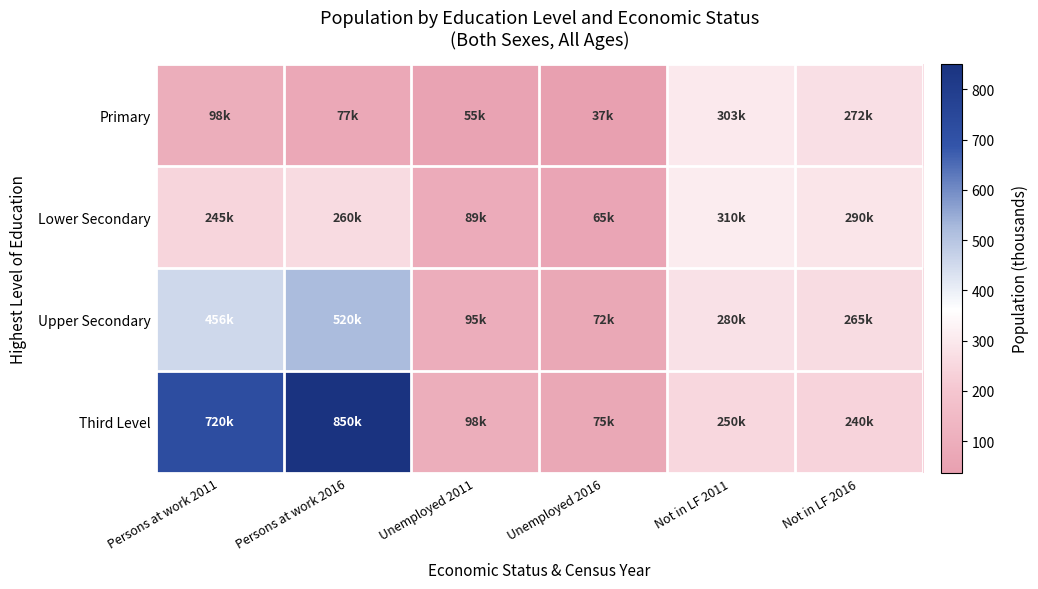

Rank the series by their maximum value, from highest to lowest.

Third Level, Upper Secondary, Lower Secondary, Primary